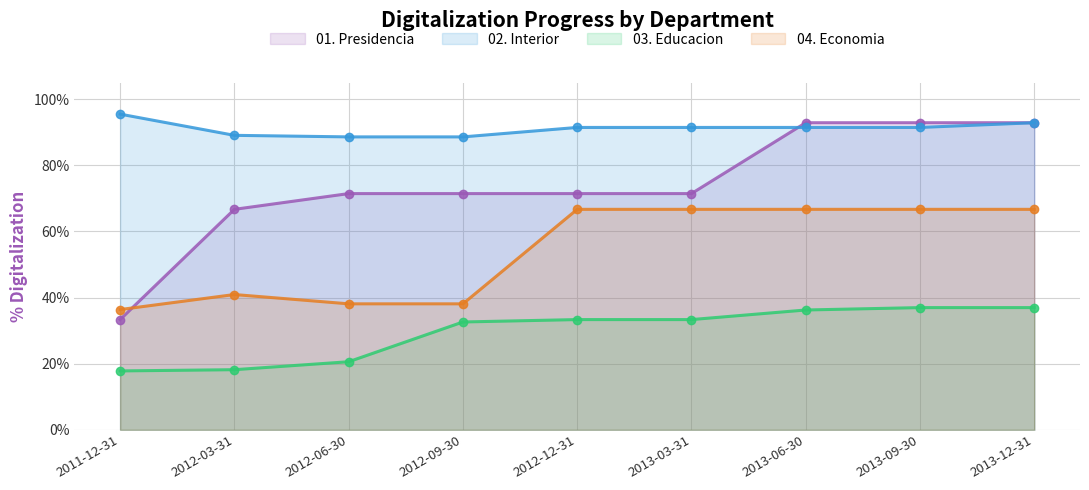

After their last crossing, which series has the higher values: 01. Presidencia or 04. Economia?

01. Presidencia